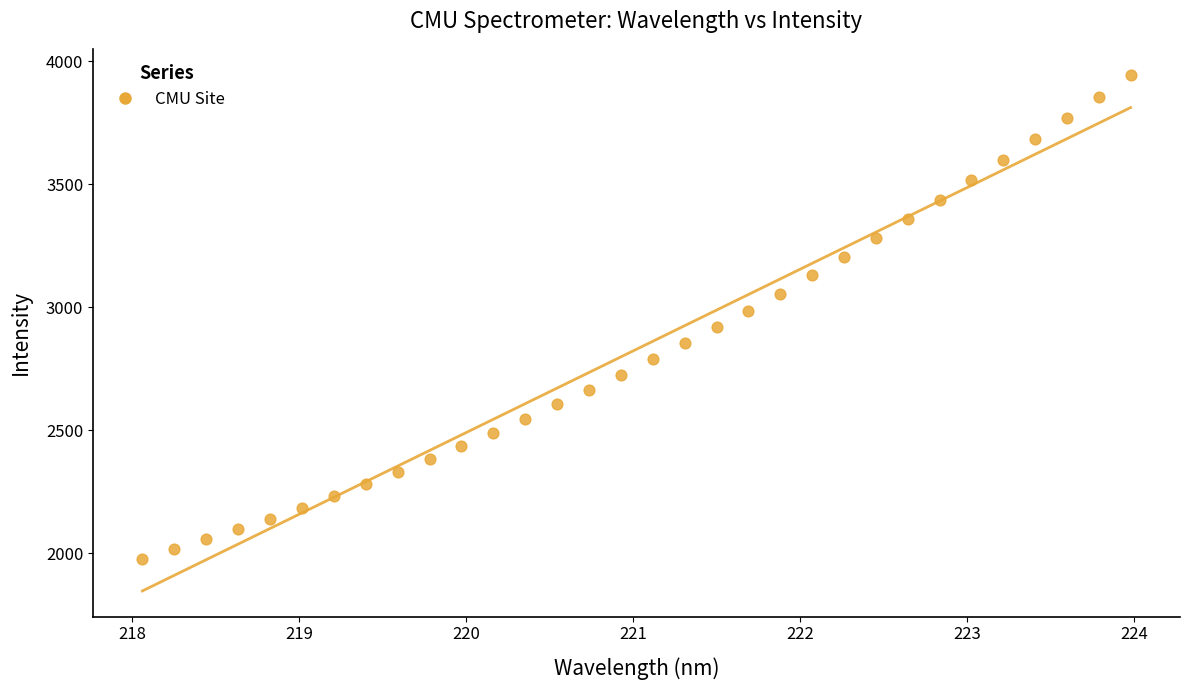

What is the range of X values (max minus min)?

5.9